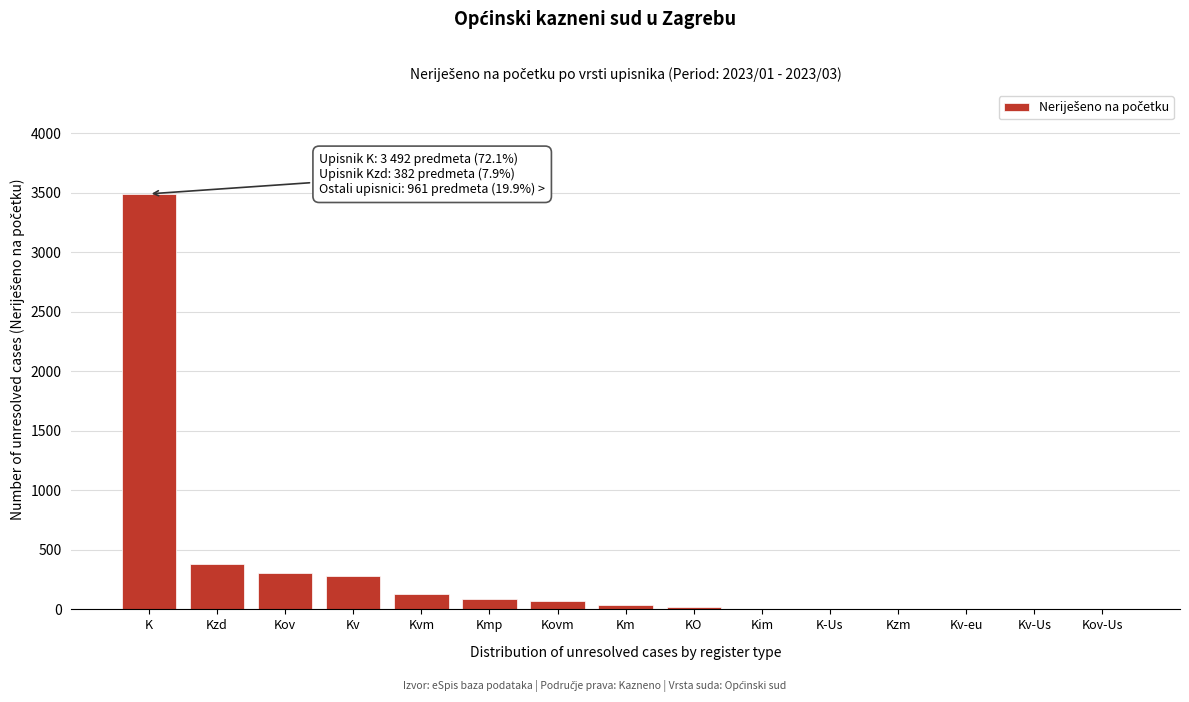

True or false: the data shows 133 at Kvm.

True